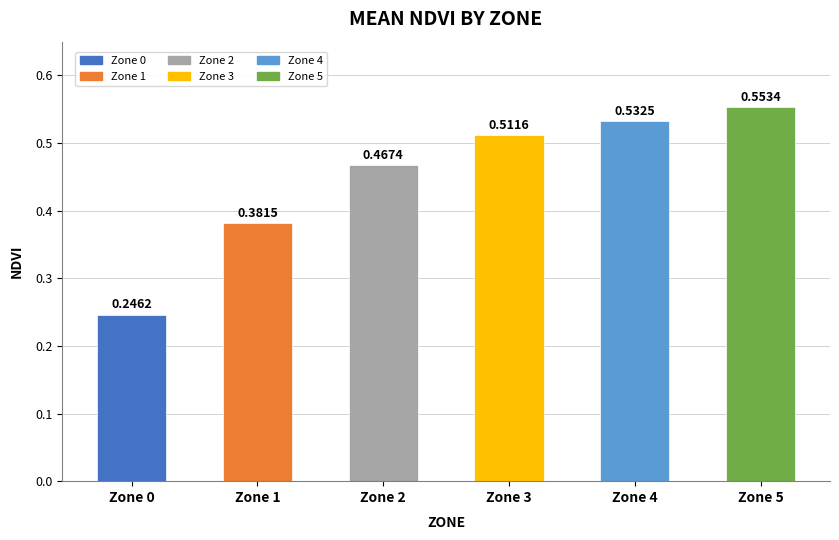

List the labels in order of value, largest first.

Zone 5, Zone 4, Zone 3, Zone 2, Zone 1, Zone 0